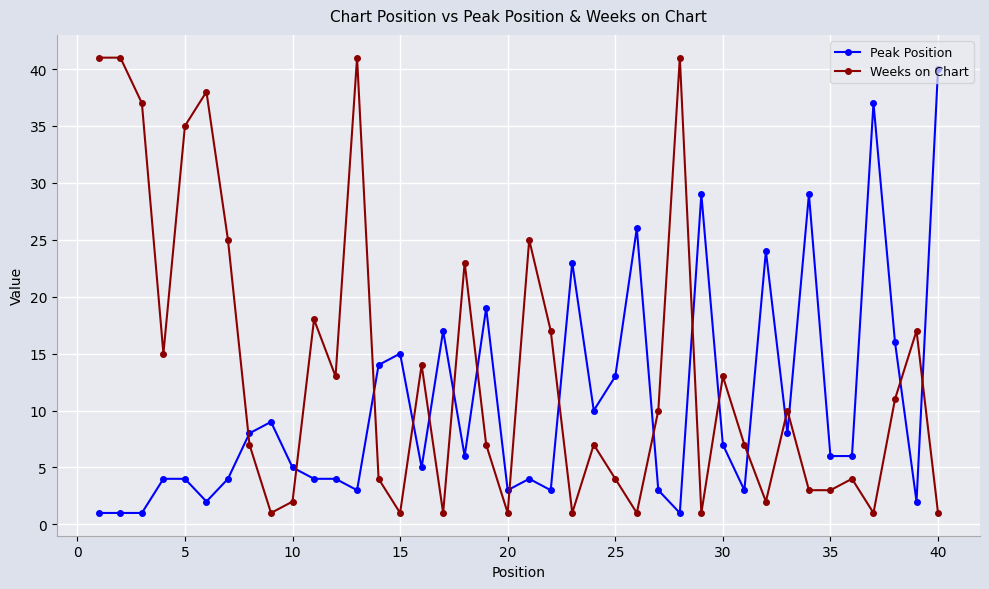

Which series has the largest total across all categories?

Weeks on Chart